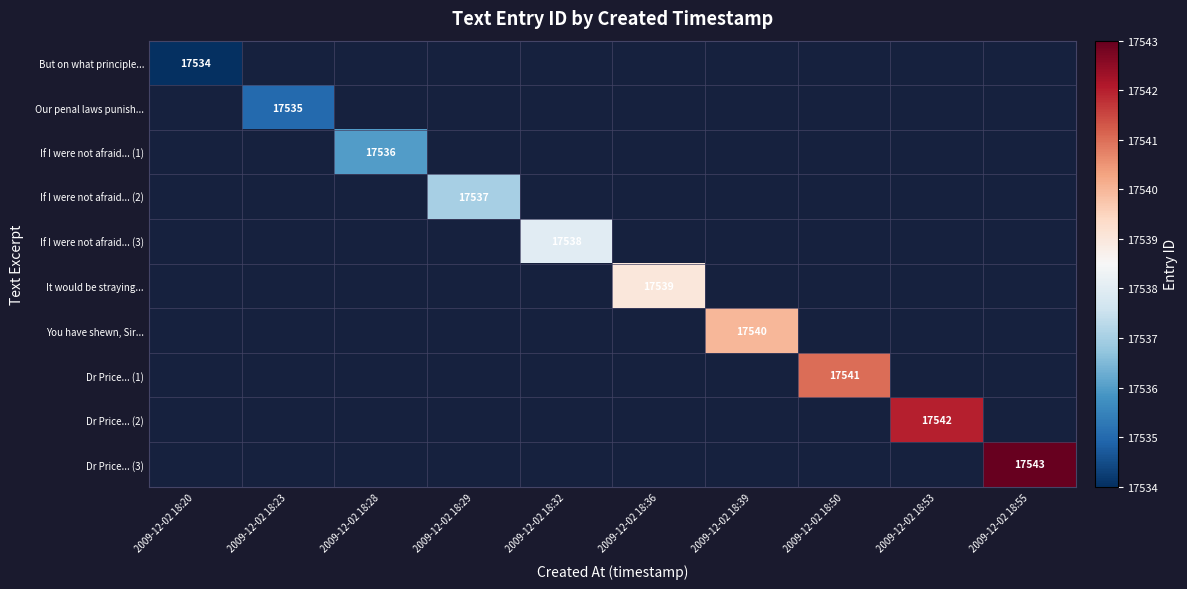

The It would be straying... series shows 17539 at 2009-12-02 18:36. True or false?

True